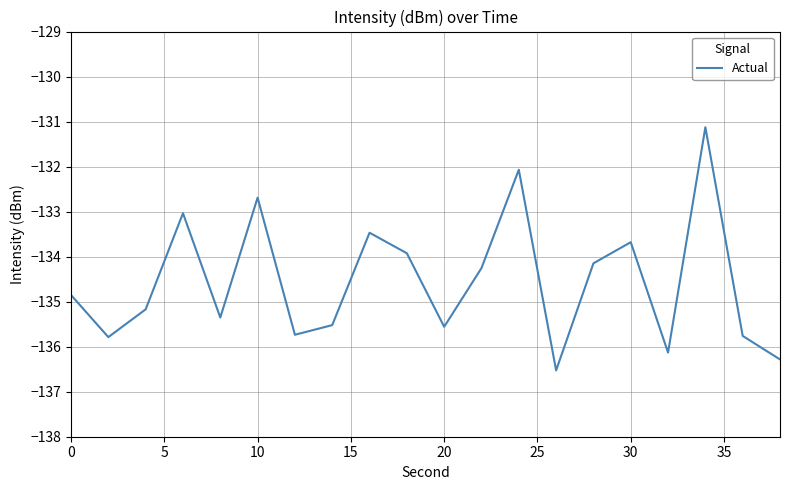

What is the smallest value displayed?

-136.5